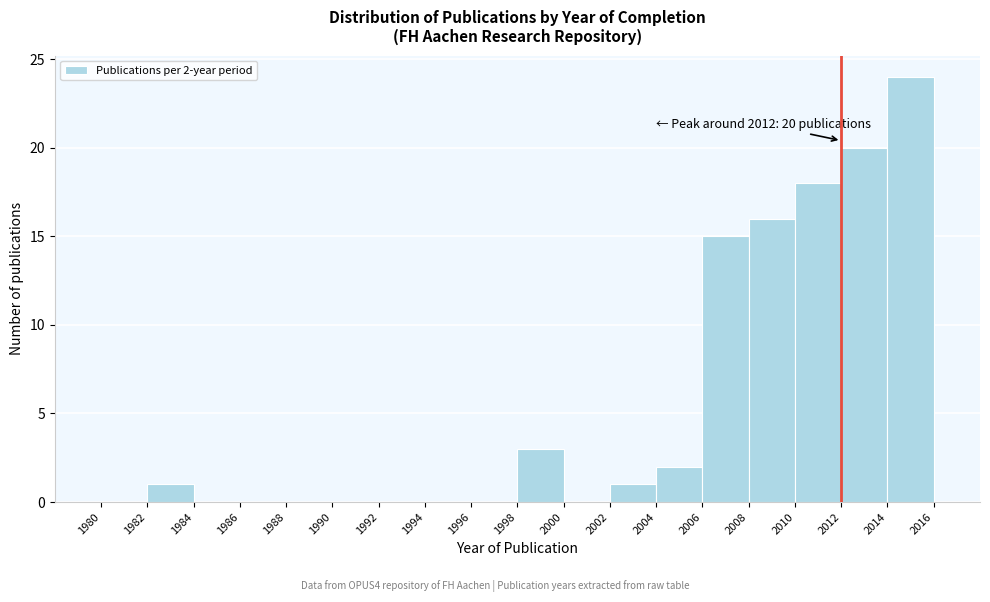

Over which range of the x-axis is the bar tallest?

2014 to 2016